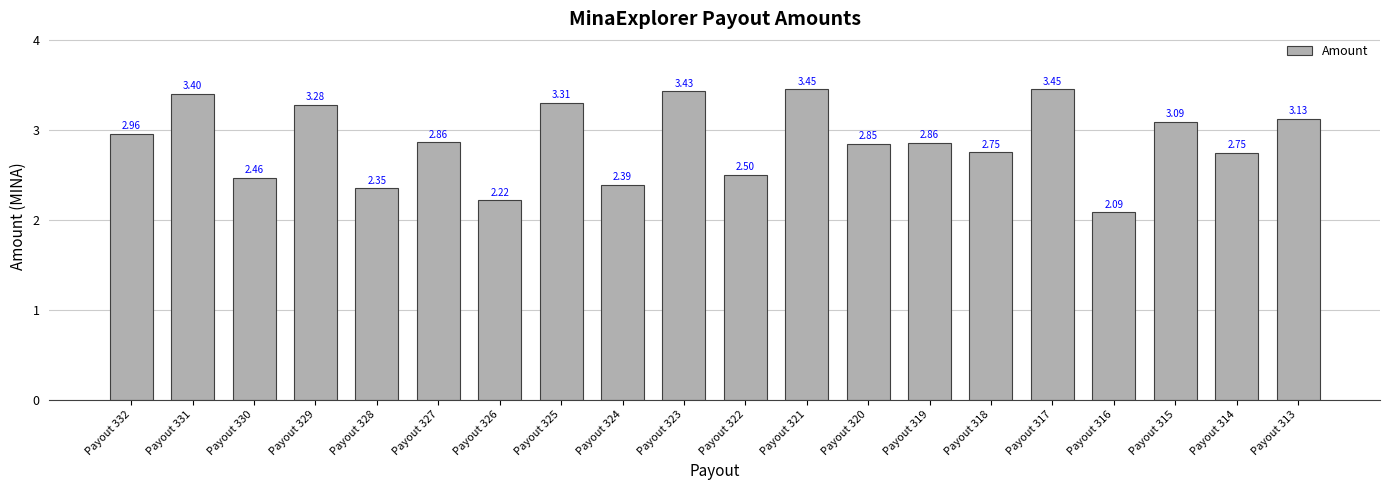

Which has a higher value, Payout 316 or Payout 315?

Payout 315